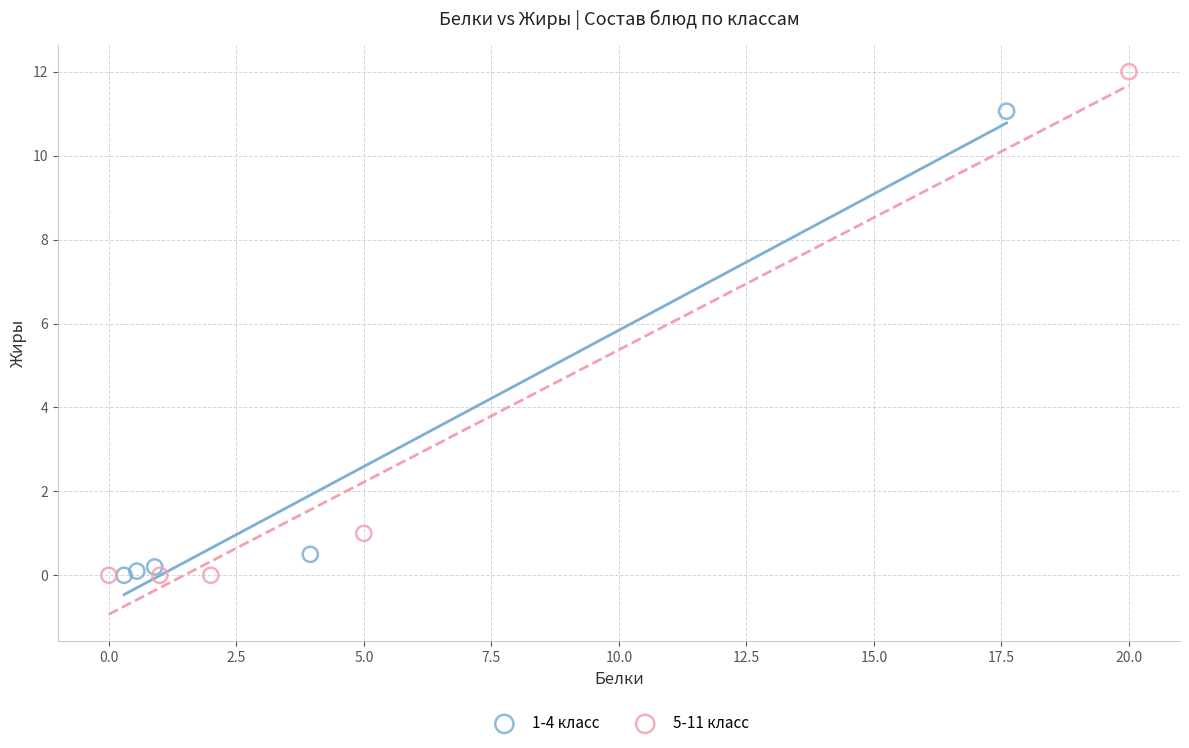

Which series has the widest spread of Y values?

5-11 класс